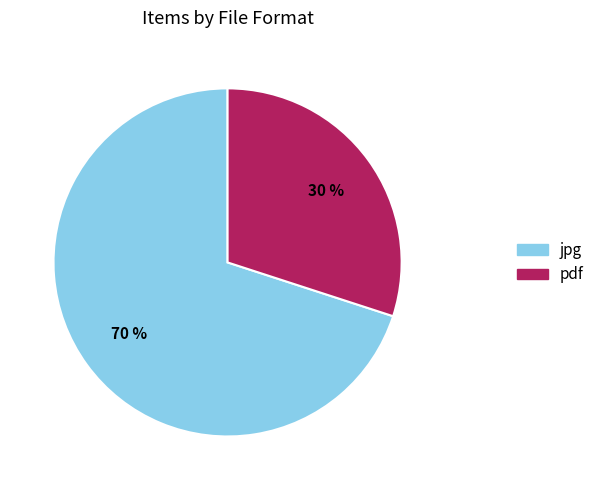

To the nearest percent, what is the difference between the largest and smallest slice percentages?

40%